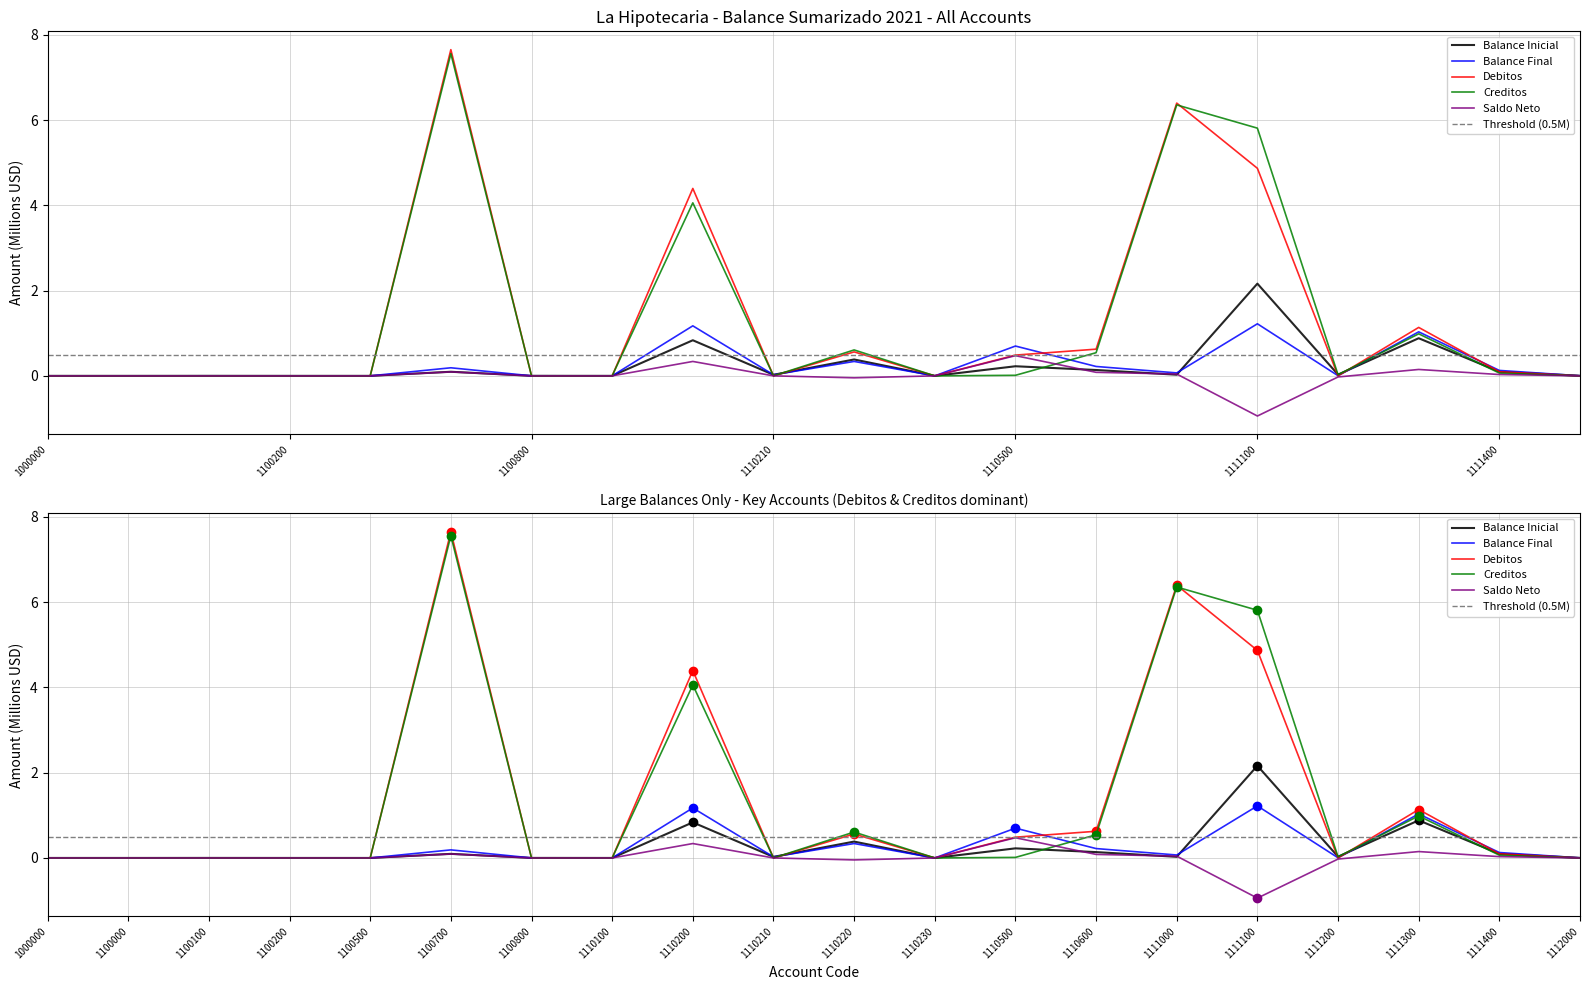

How many series are shown in this chart?

5